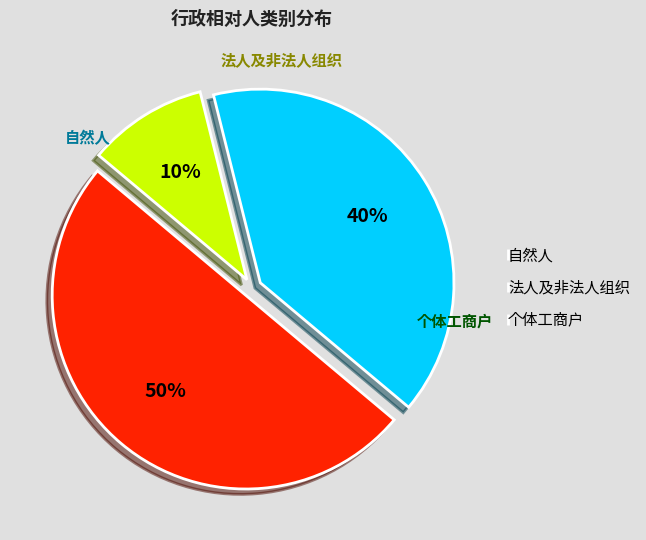

Approximately how many times larger is the value at 自然人 compared to 个体工商户?

5.0